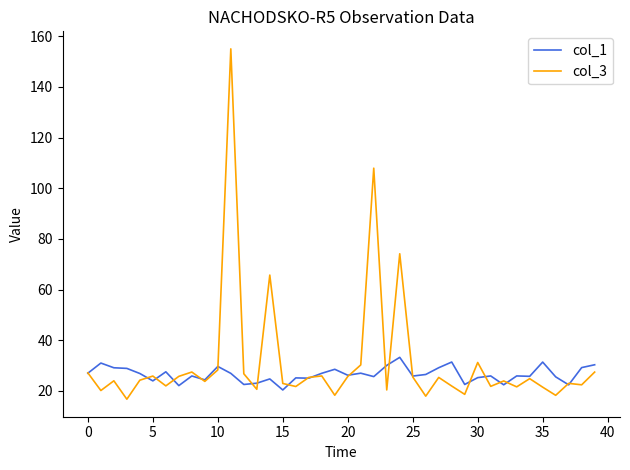

Which series has the widest spread of values?

col_3